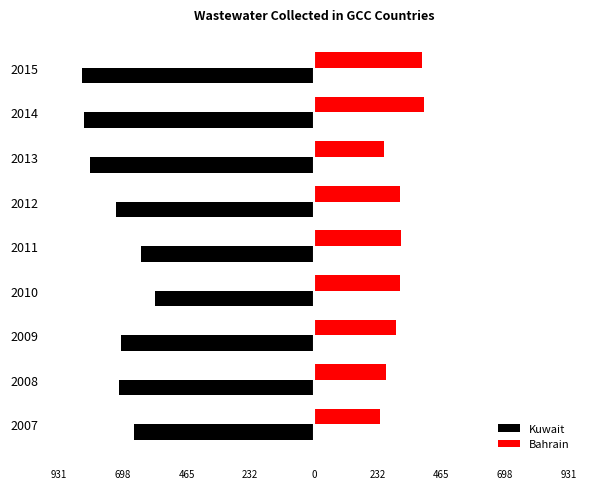

What are all the series names shown in the legend?

Kuwait, Bahrain